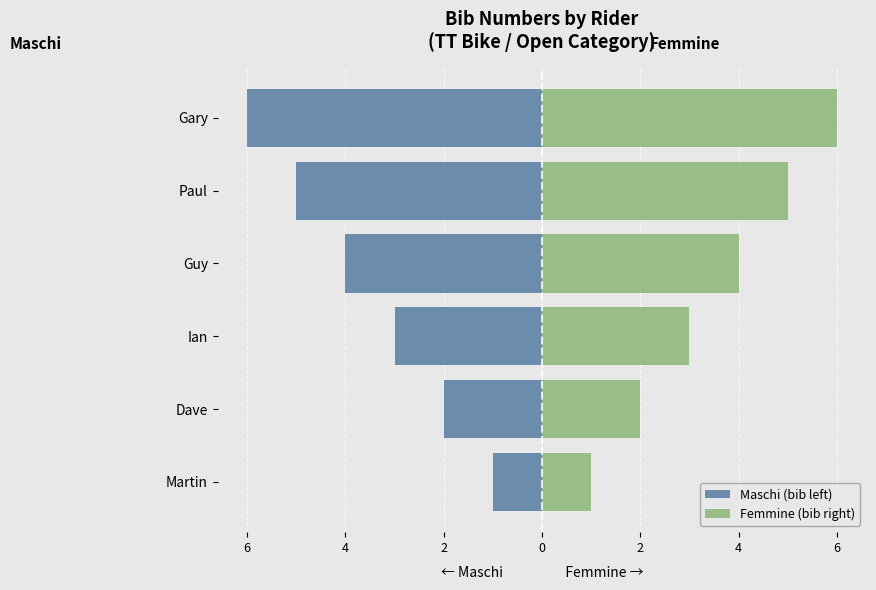

At Ian, list the series in order from largest to smallest.

Femmine (bib right), Maschi (bib left)